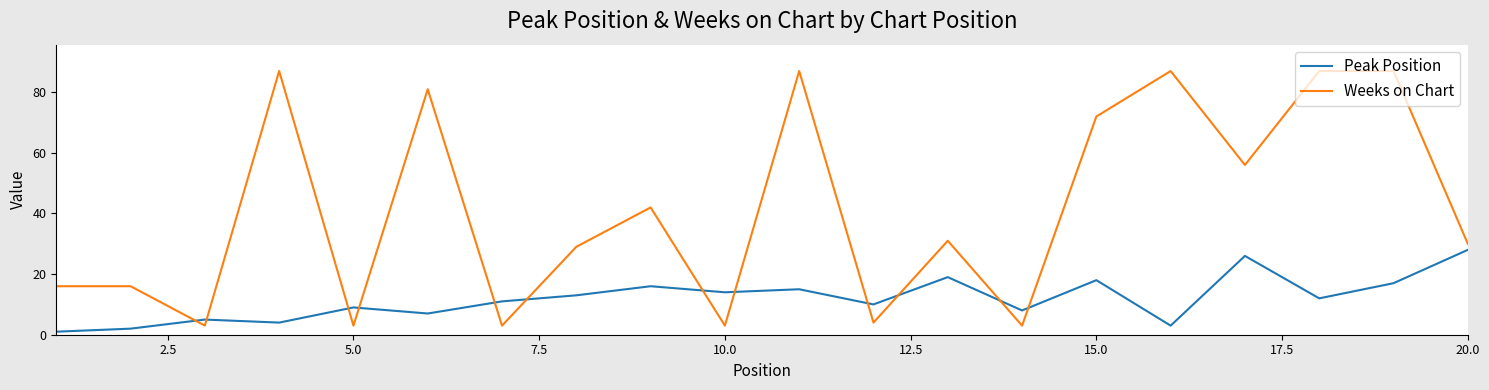

What is the minimum value for Weeks on Chart?

3